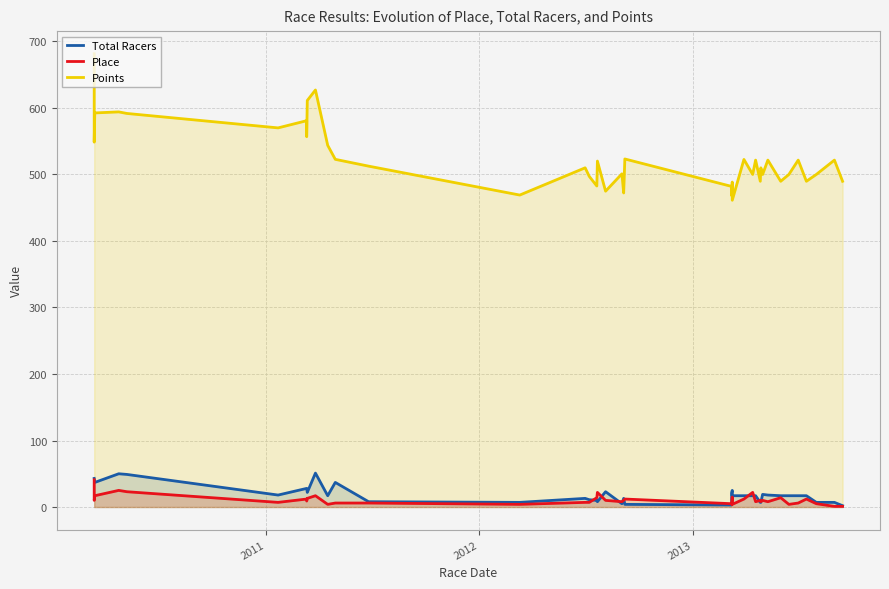

True or false: Total Racers and Place cross at least once.

True